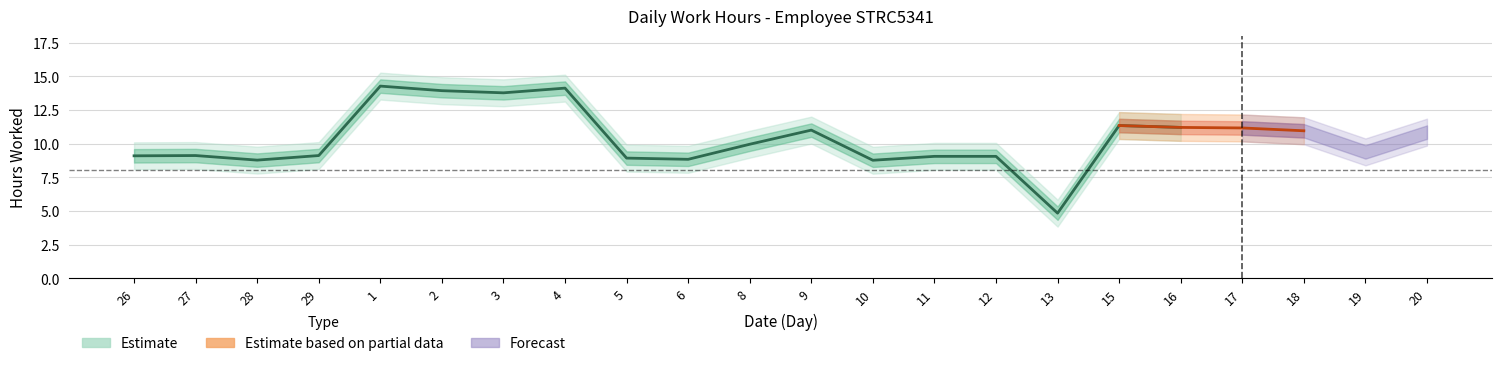

What position from the right is 6?

13